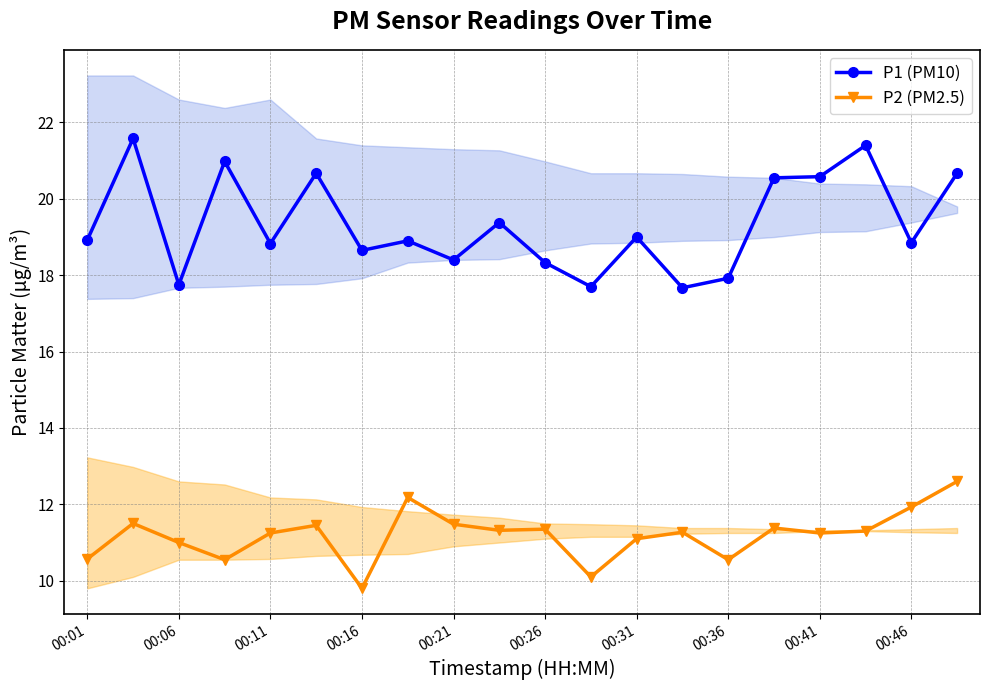

True or false: P2 (PM2.5) and P1 (PM10) intersect in this chart.

False